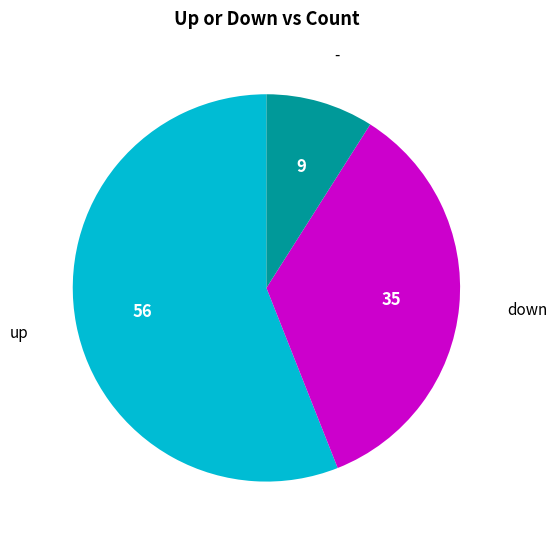

Does any single category account for the majority?

Yes